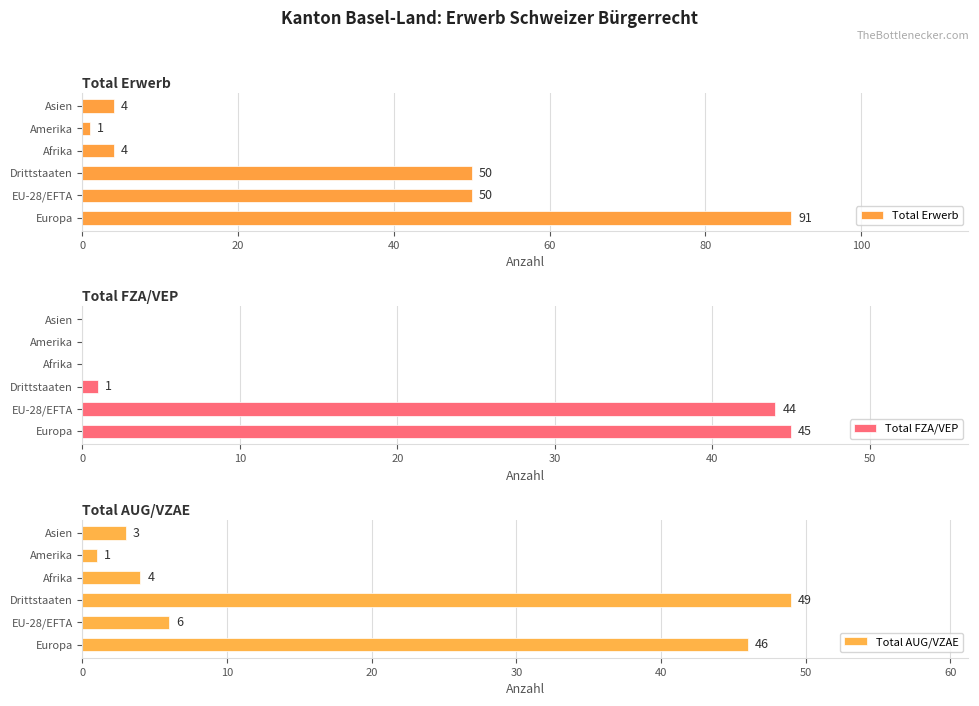

What is the difference between the maximum and second lowest values in the Total AUG/VZAE series?

46